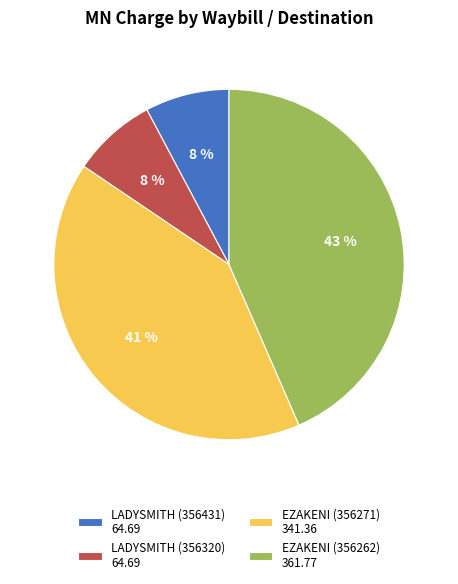

The EZAKENI (356262) slice represents 38% of the pie. True or false?

False